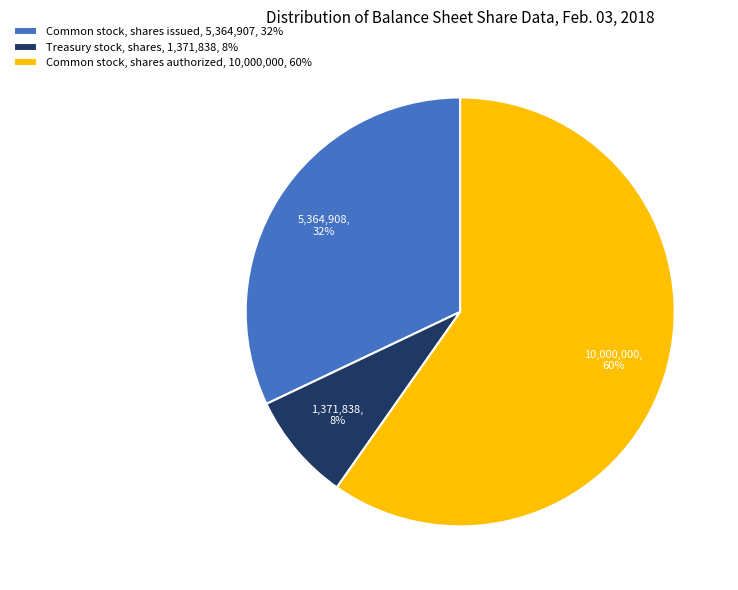

Do Common stock, shares authorized, 10,000,000, 60% and Common stock, shares issued, 5,364,907, 32% together represent more than half of the pie?

Yes